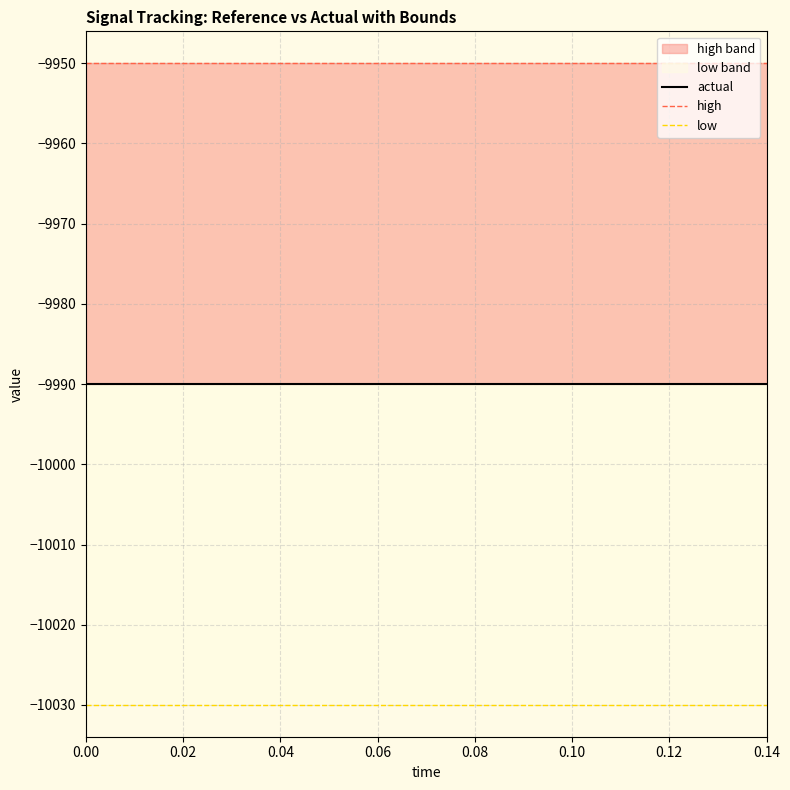

The value of low at 0.02 is -10030.0. True or false?

True